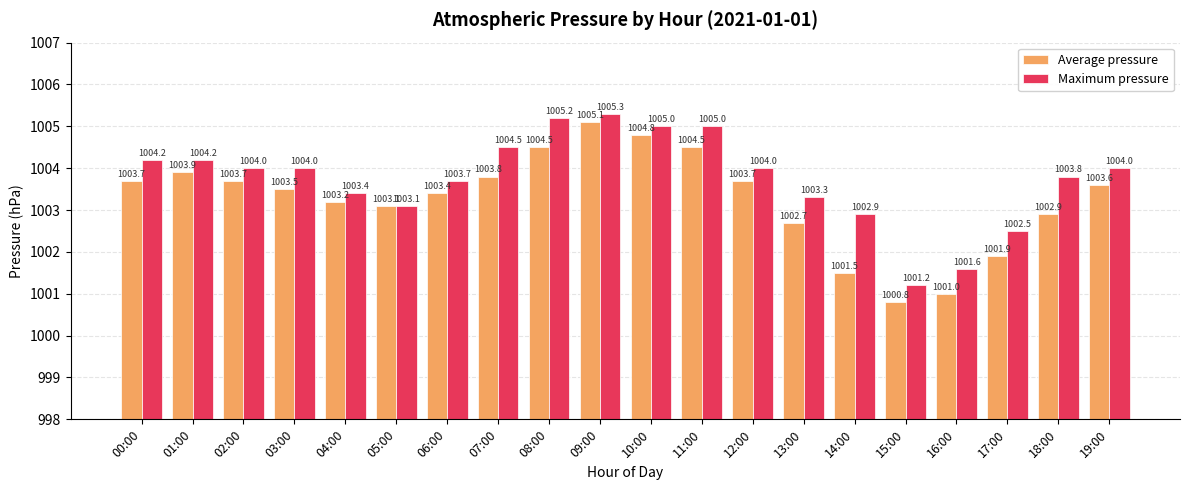

What is the label of the 9th bar from the right?

11:00